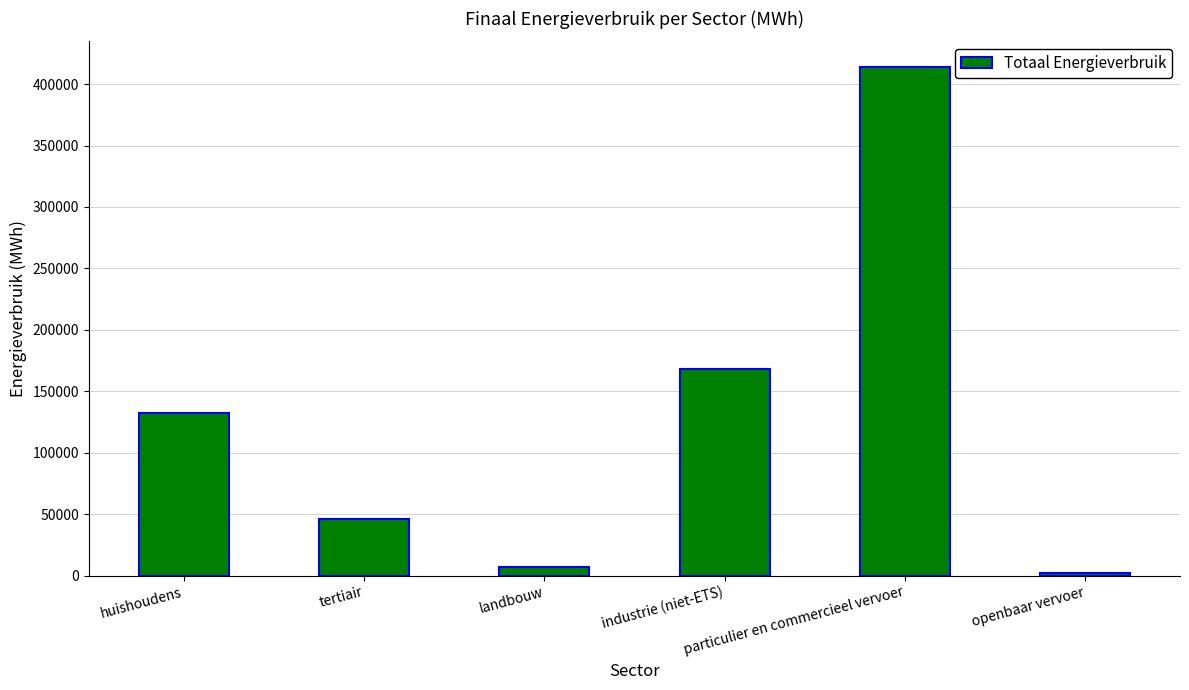

Are the bars horizontal?

No